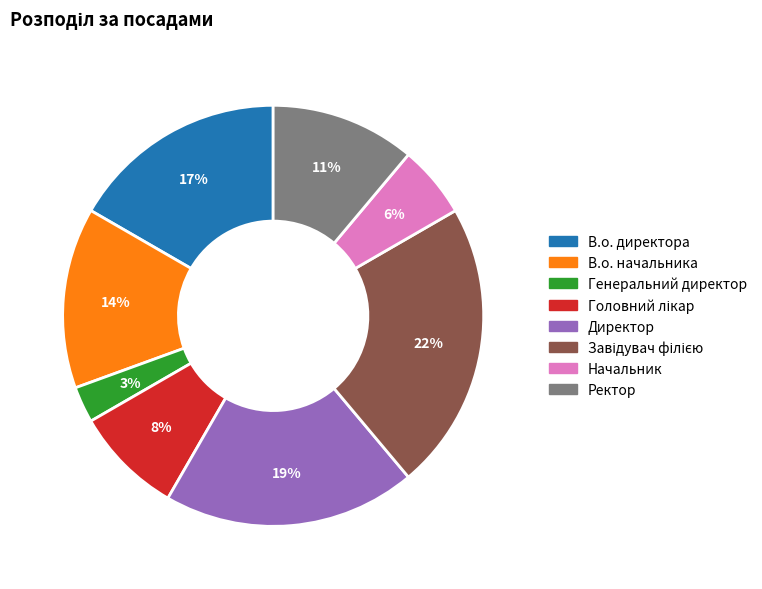

The В.о. начальника slice represents 14% of the pie. True or false?

True